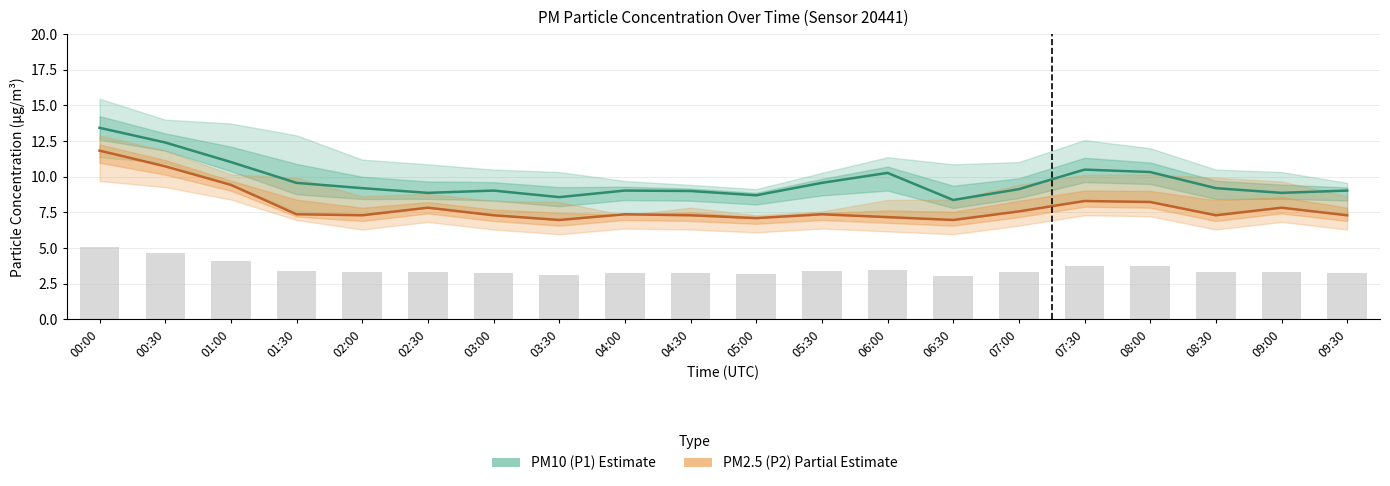

What is the total value across all series at 03:30?

15.5